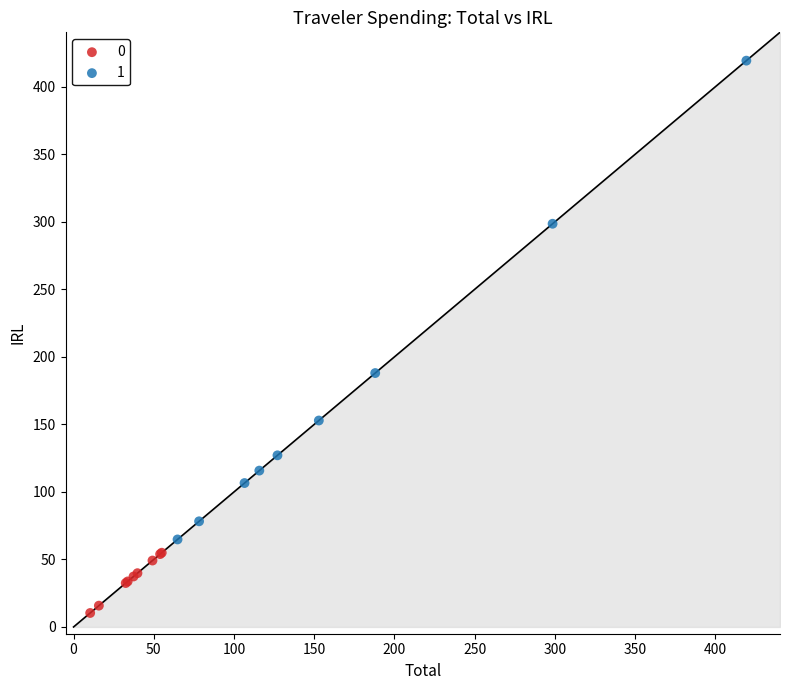

Which series contains the highest Y value?

1